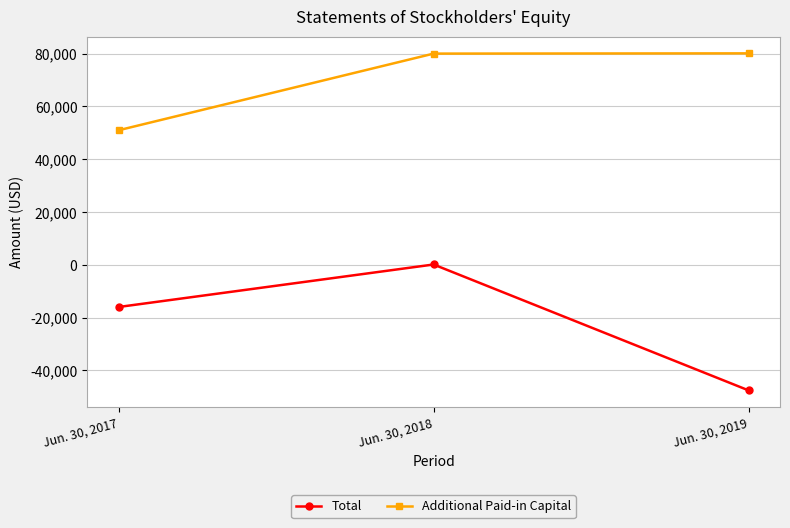

At which label is Additional Paid-in Capital closest to 65537?

Jun. 30, 2018